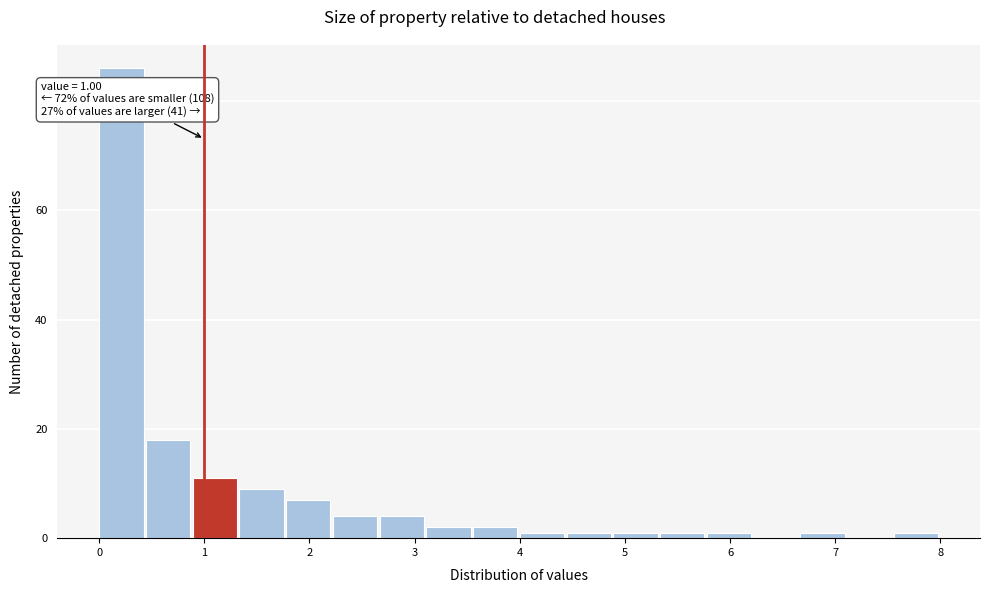

Which range on the x-axis has the tallest bar?

0.0 to 0.4